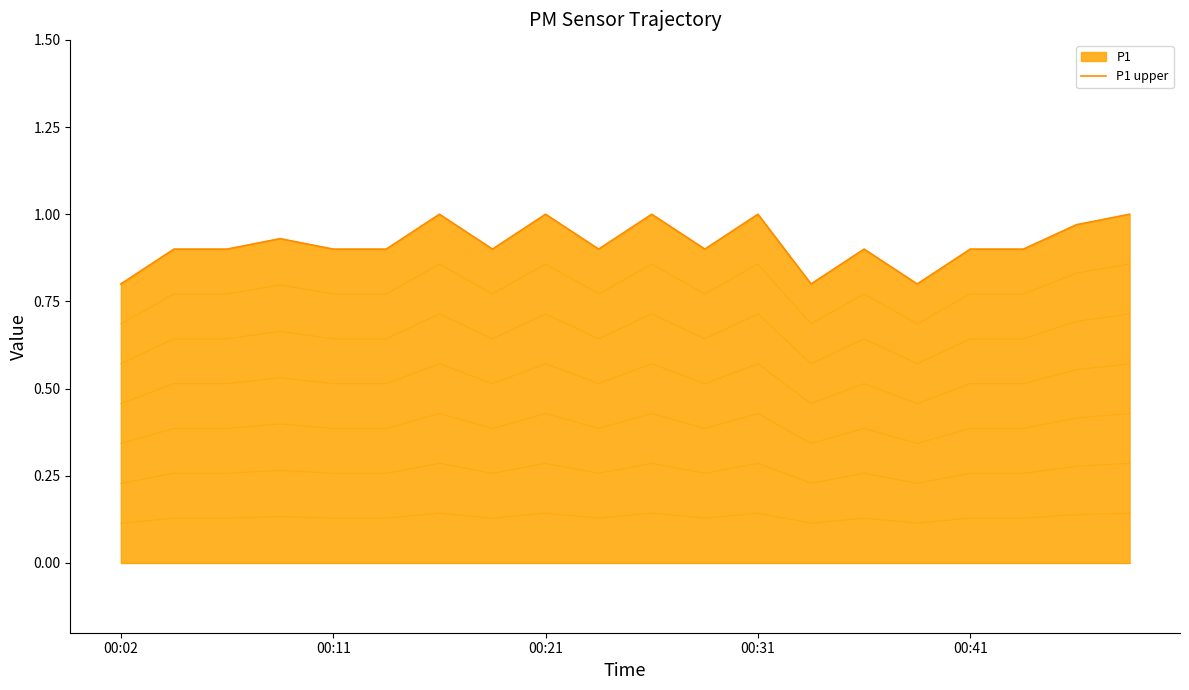

True or false: P1 upper and P2_line_0 intersect in this chart.

False